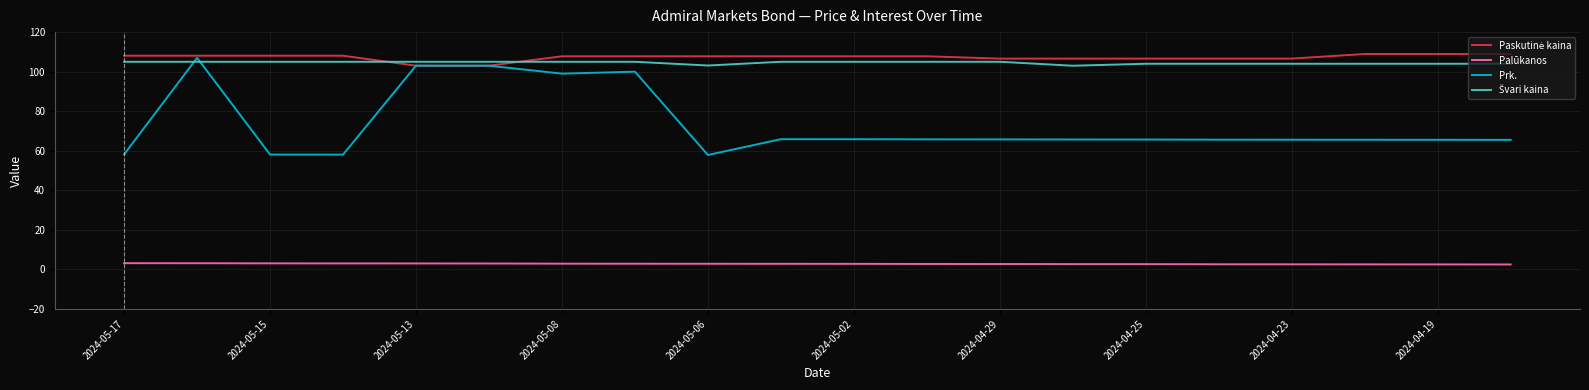

True or false: Palūkanos and Prk. cross at least once.

False